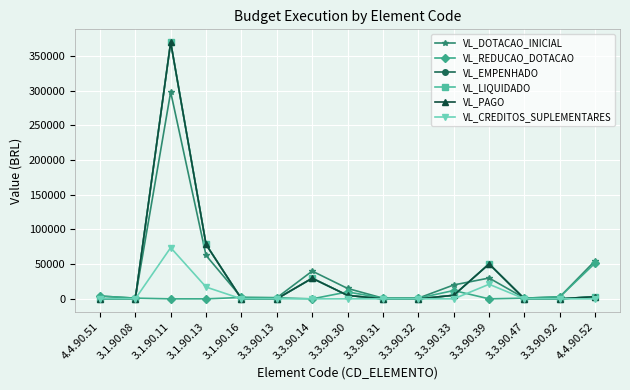

Between 3.3.90.32 and 4.4.90.52, which series saw the biggest shift?

VL_DOTACAO_INICIAL